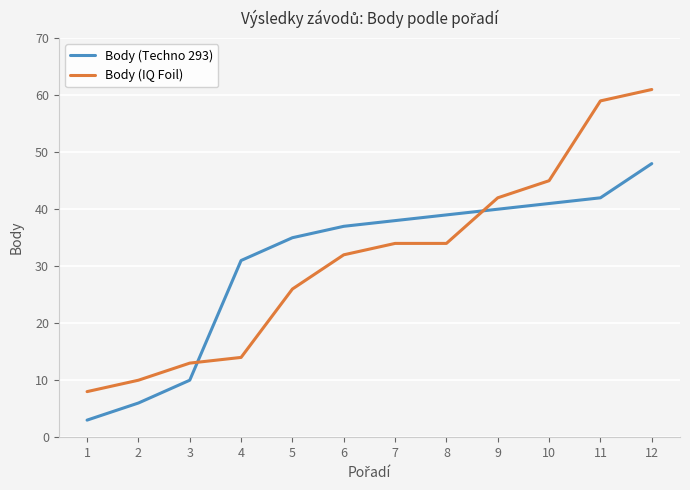

Which series has the widest spread of values?

Body (IQ Foil)